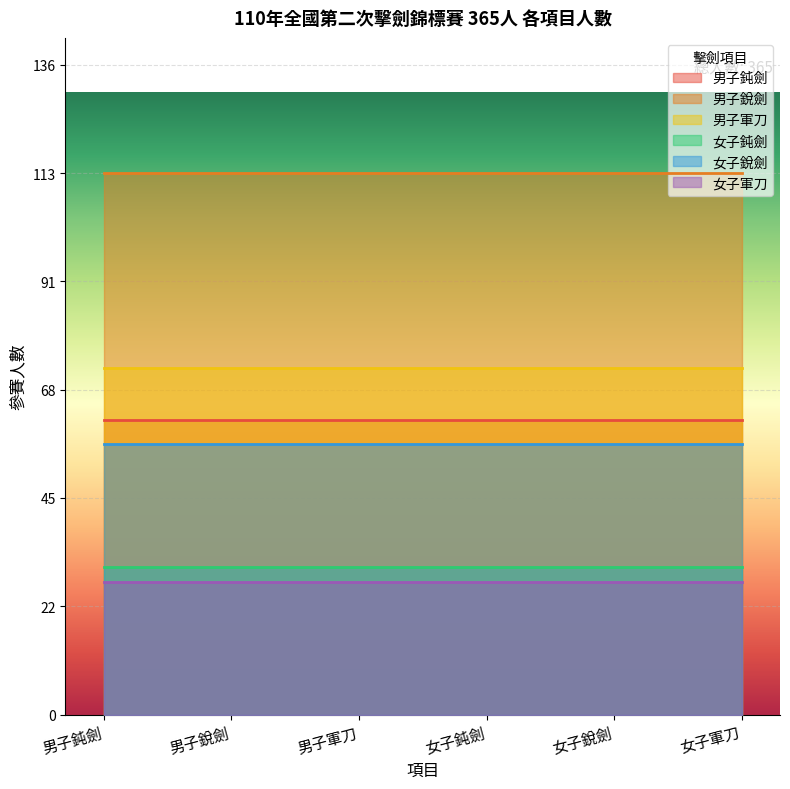

What is the sum of all 女子銳劍 values?

17100.0